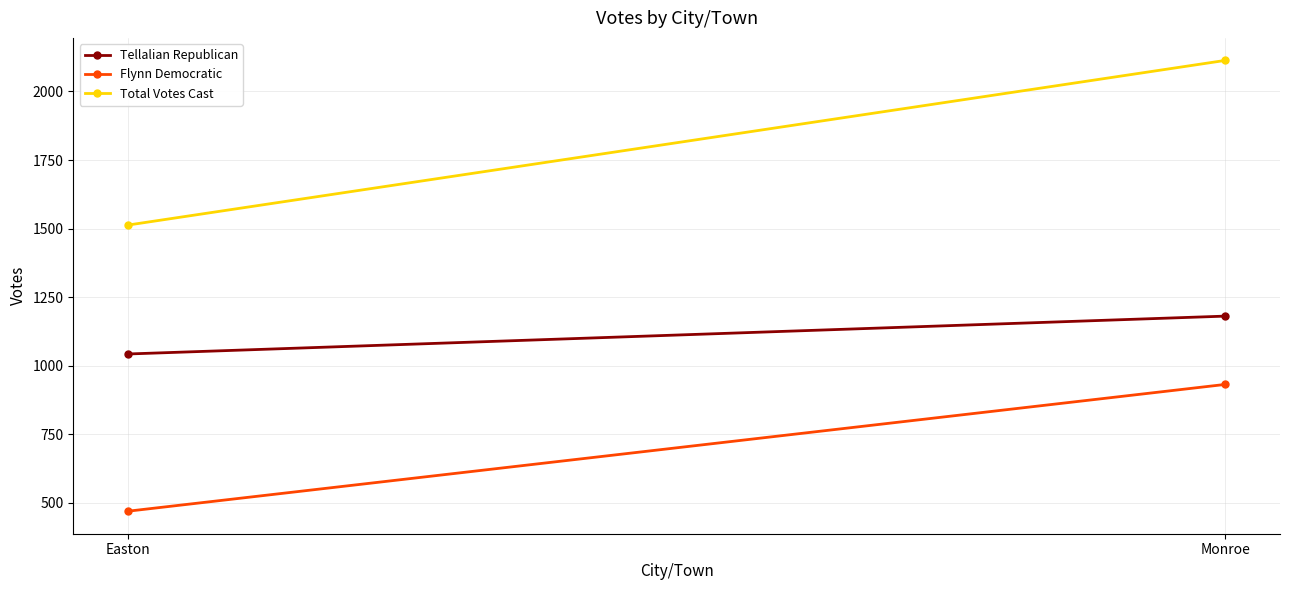

Reading left to right, extract all data points from this chart.

Tellalian Republican: Easton=1043	Monroe=1181
Flynn Democratic: Easton=470	Monroe=932
Total Votes Cast: Easton=1513	Monroe=2113